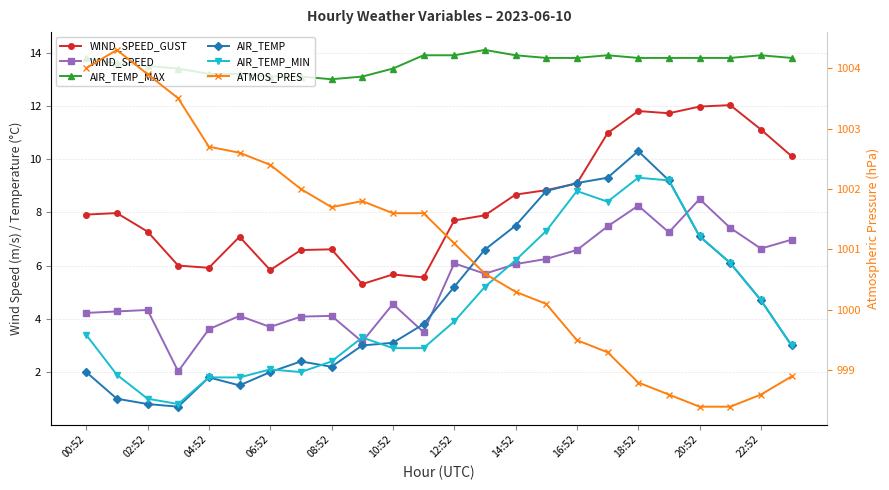

What is the spread (max minus min) of values at 12:52?

997.2